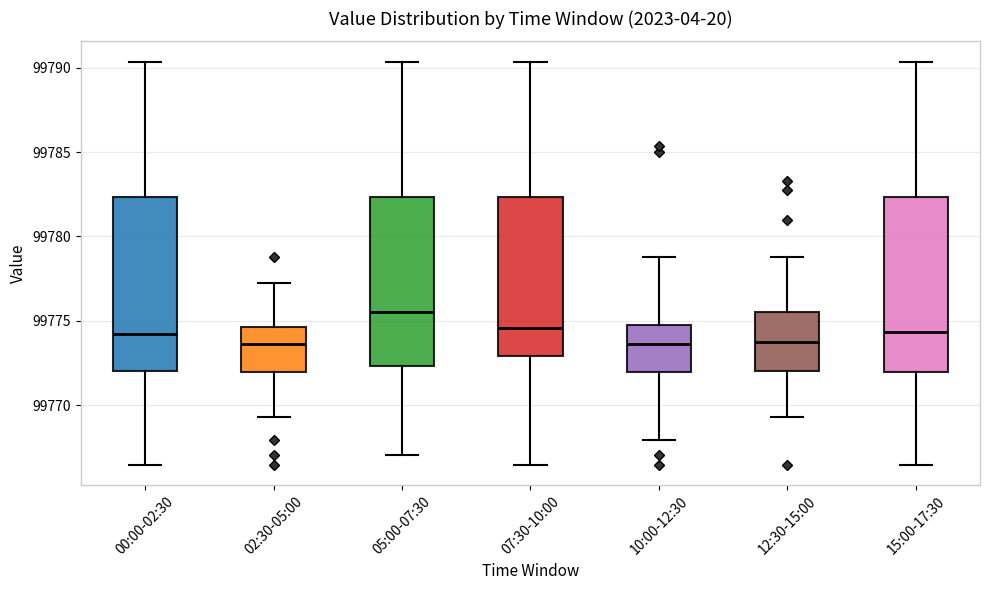

Where does the median line of the box for 10:00-12:30 sit on the y-axis? The values are not printed on the chart, so give them approximately, as read against the axis.

99773.5